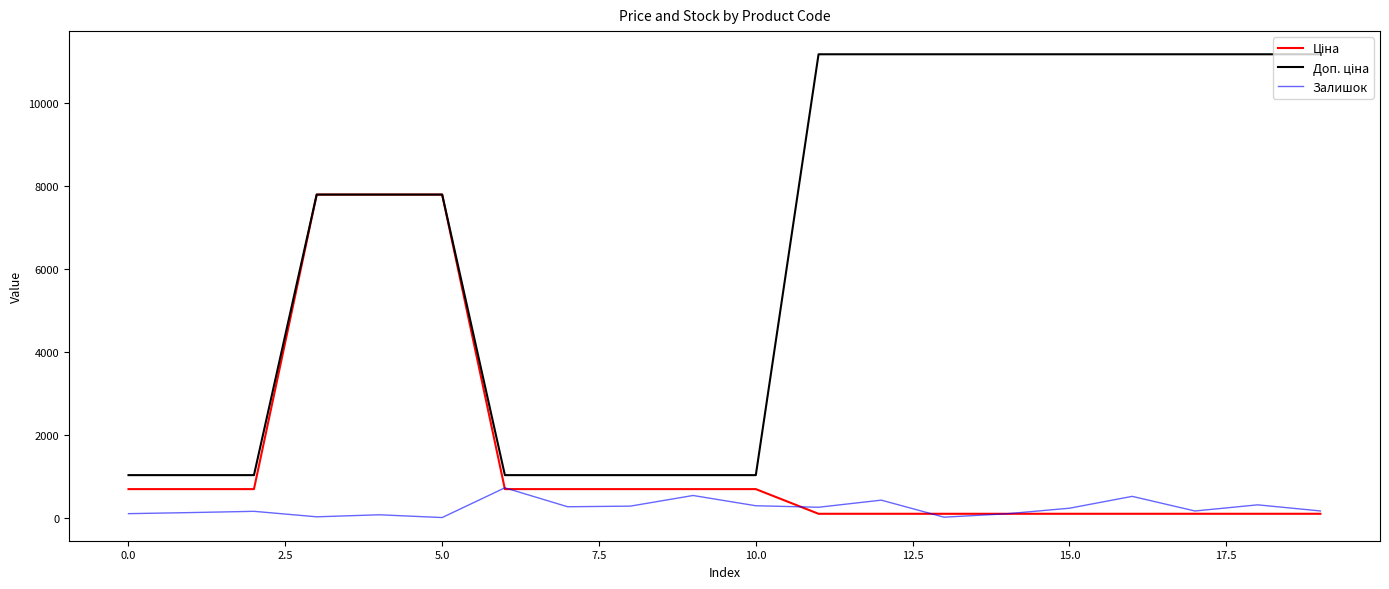

How many categories are shown in the chart?

20